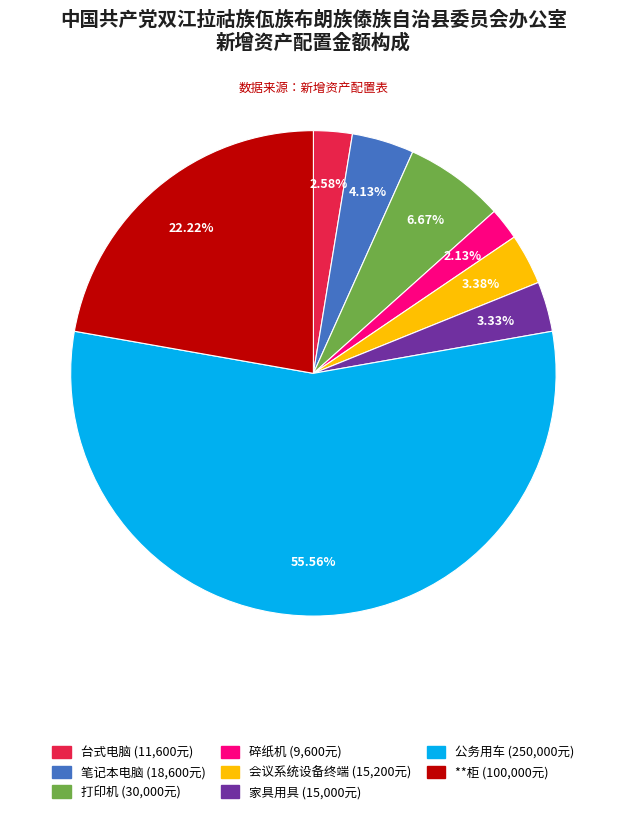

To the nearest percent, what is the combined percentage of 打印机 and 公务用车?

62%